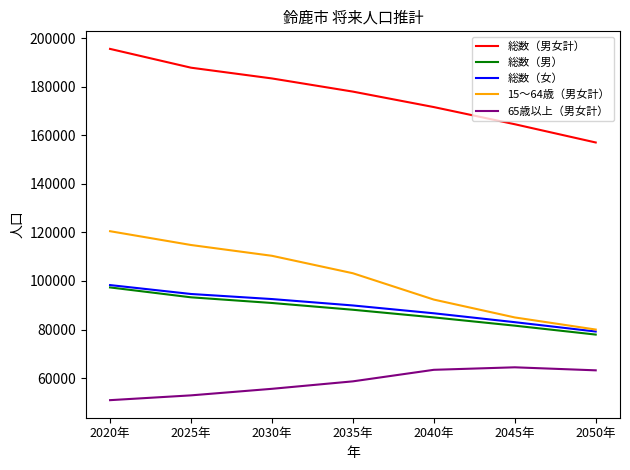

What is the sum of all 65歳以上（男女計） values?

408940